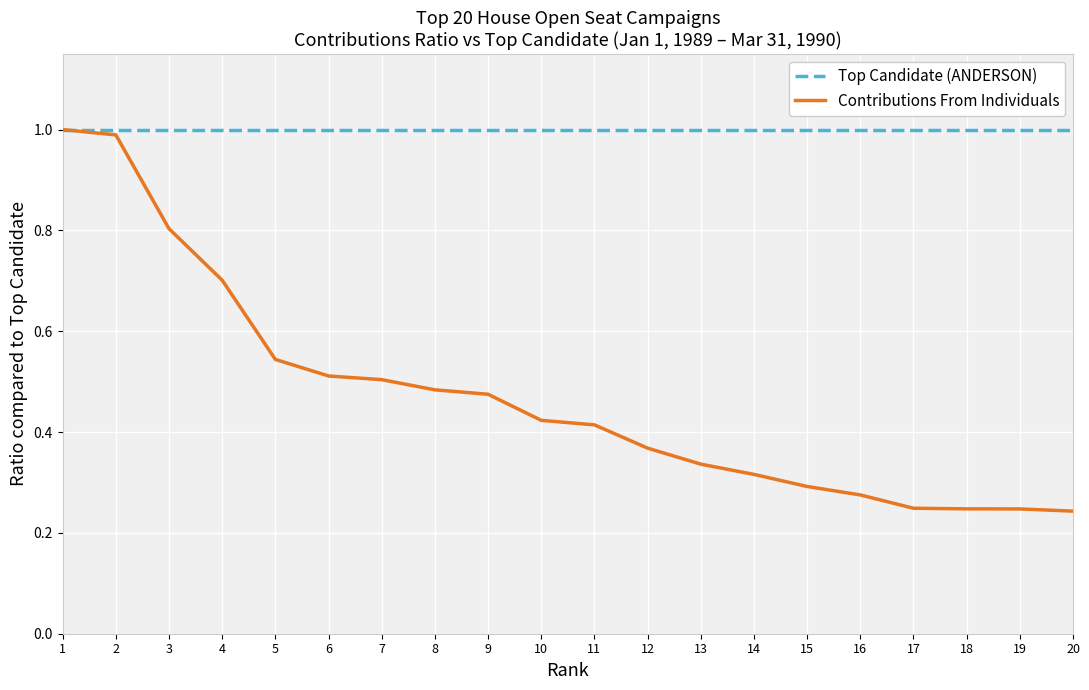

The value of Top Candidate (ANDERSON) at 9 is 1.8. True or false?

False